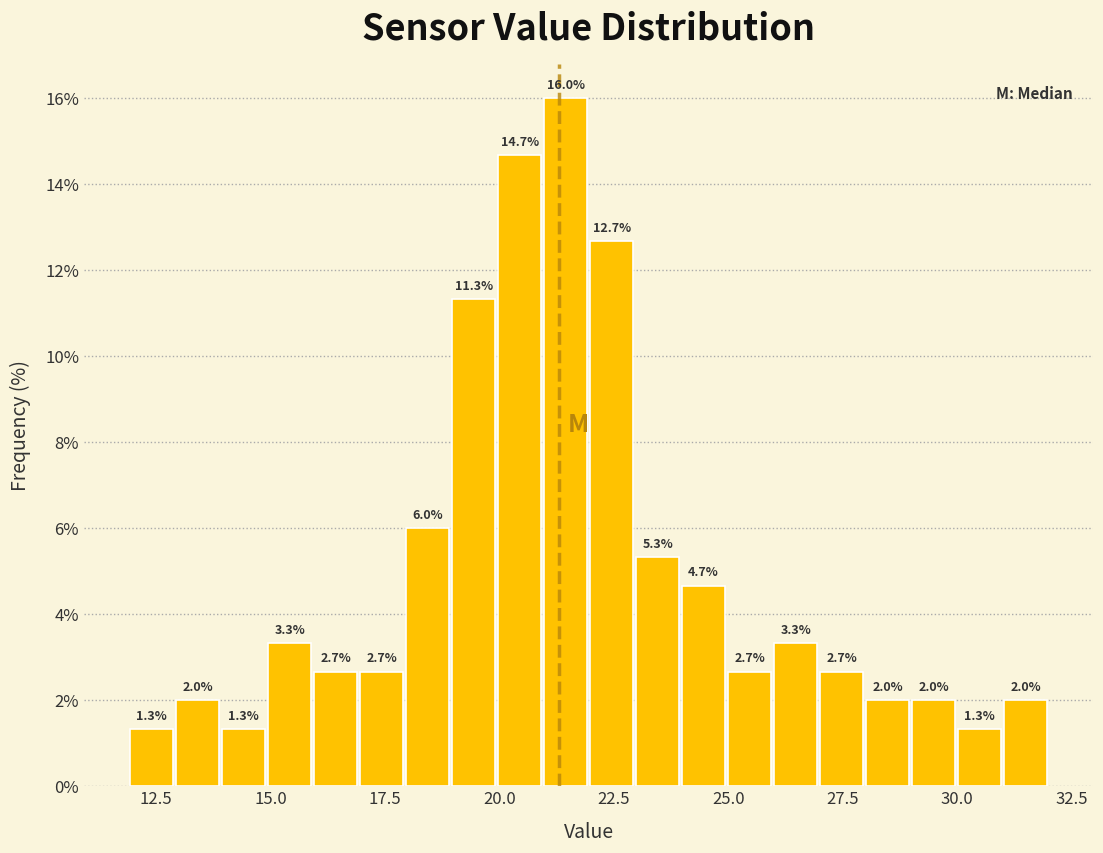

Read against the x-axis, roughly where is the centre of the tallest bar?

21.5